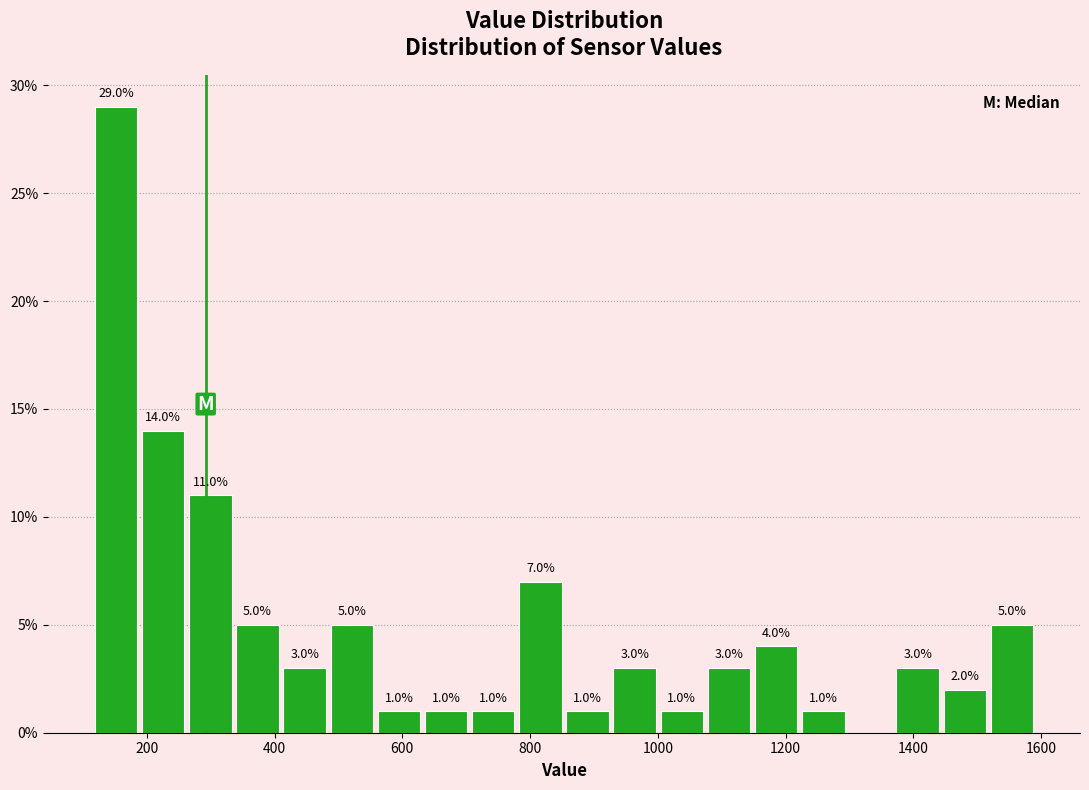

Read against the x-axis, roughly where is the centre of the tallest bar?

160